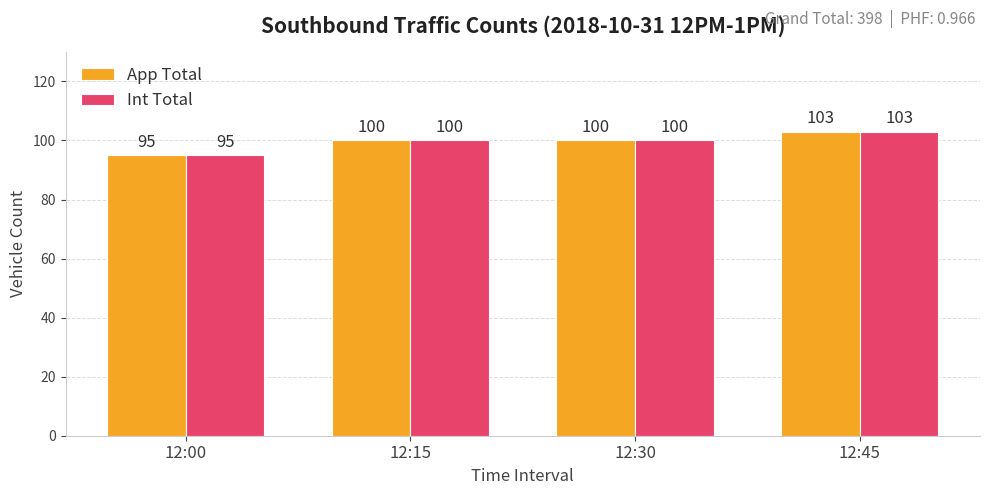

At which label does App Total reach its peak?

12:45